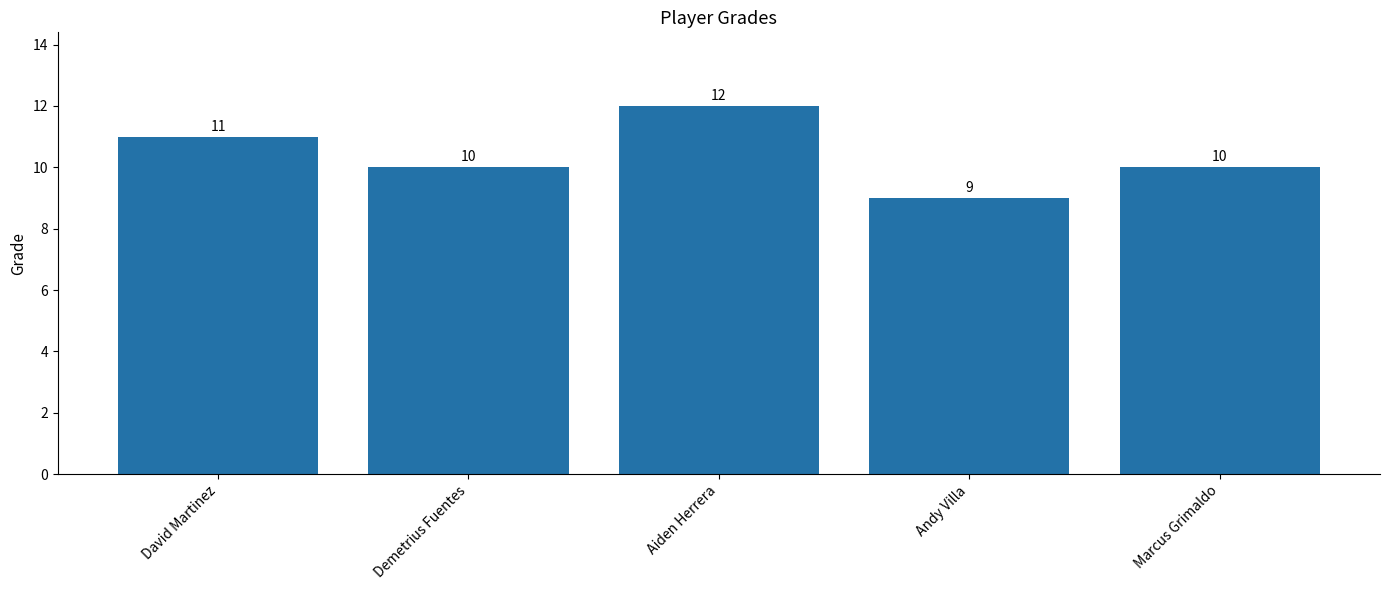

What is the difference between the second highest and minimum values?

2